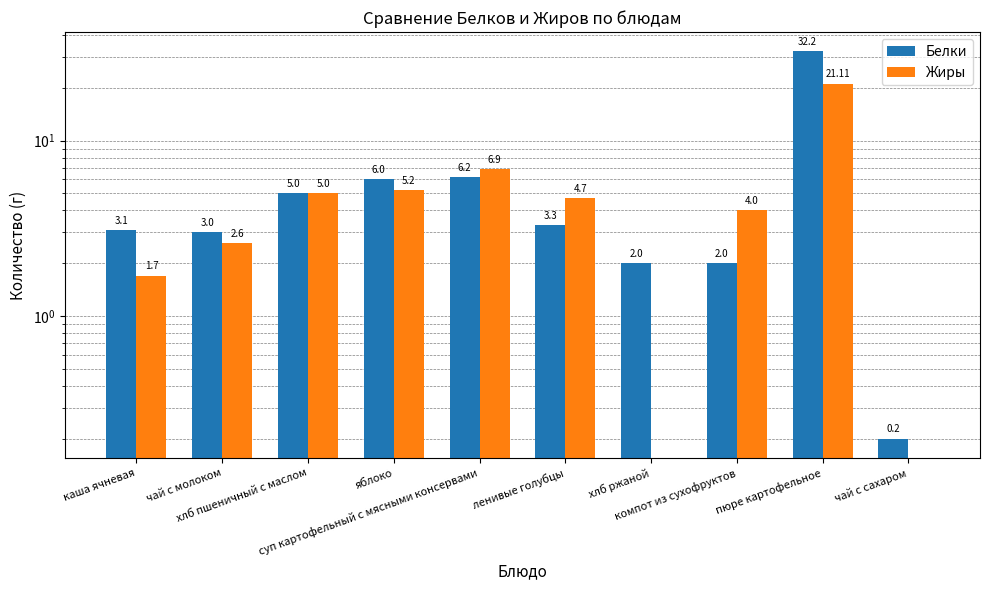

How many data points in Жиры are less than 4?

4